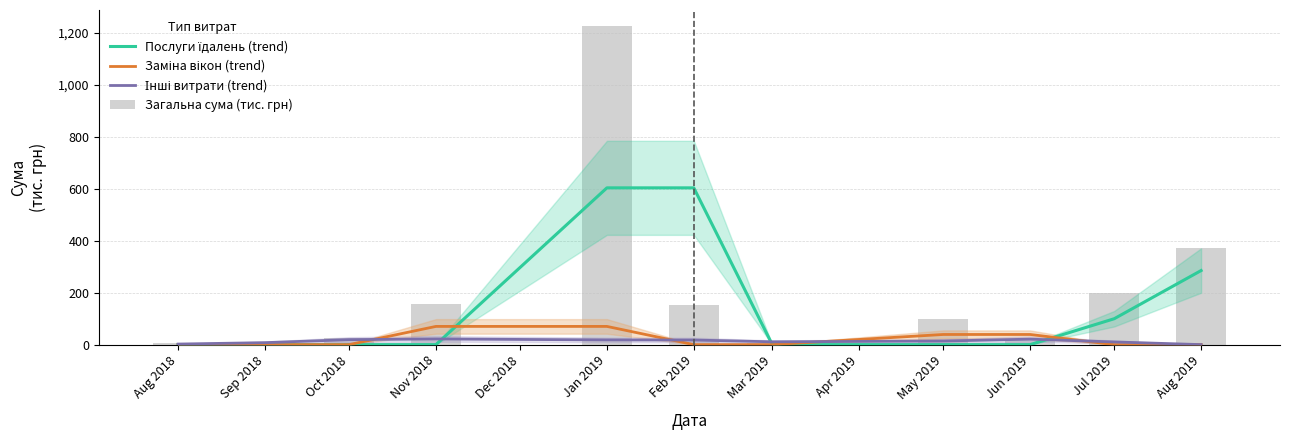

What position from the left is Jul 2019?

10